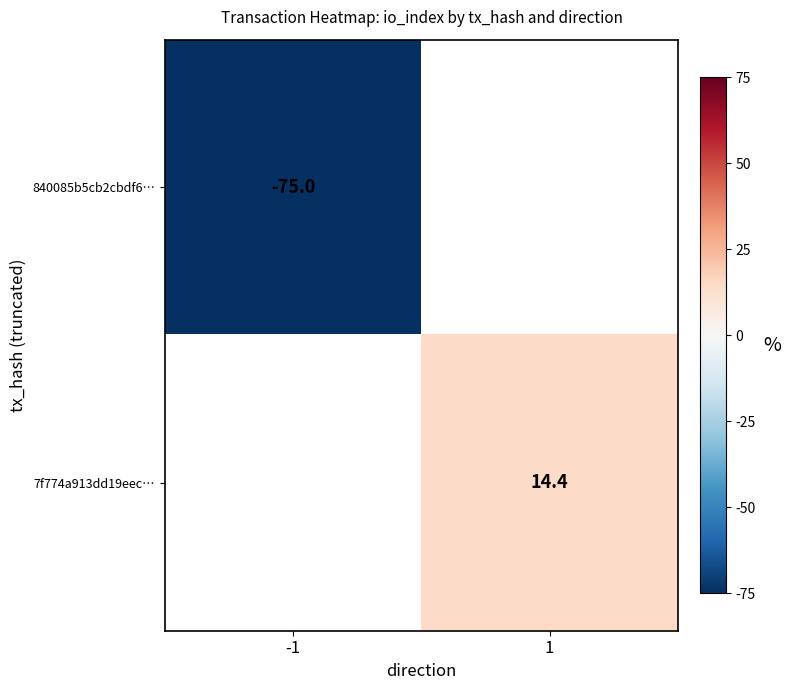

The value of 7f774a913dd19eec… at 1 is 21.6. True or false?

False